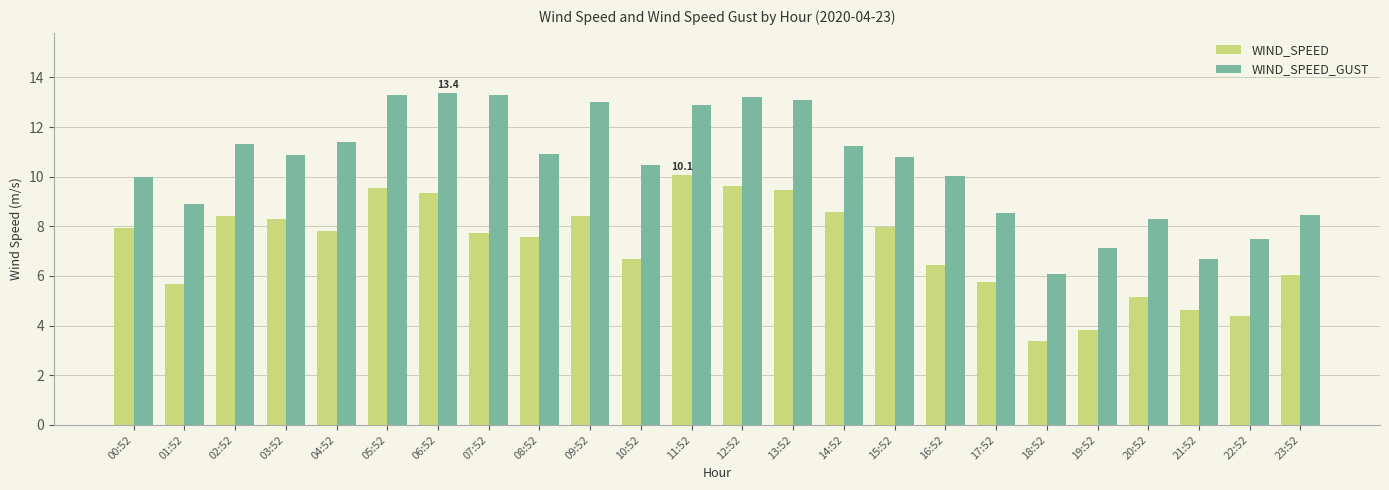

What is the sum of the WIND_SPEED values at 18:52 and 16:52?

9.8